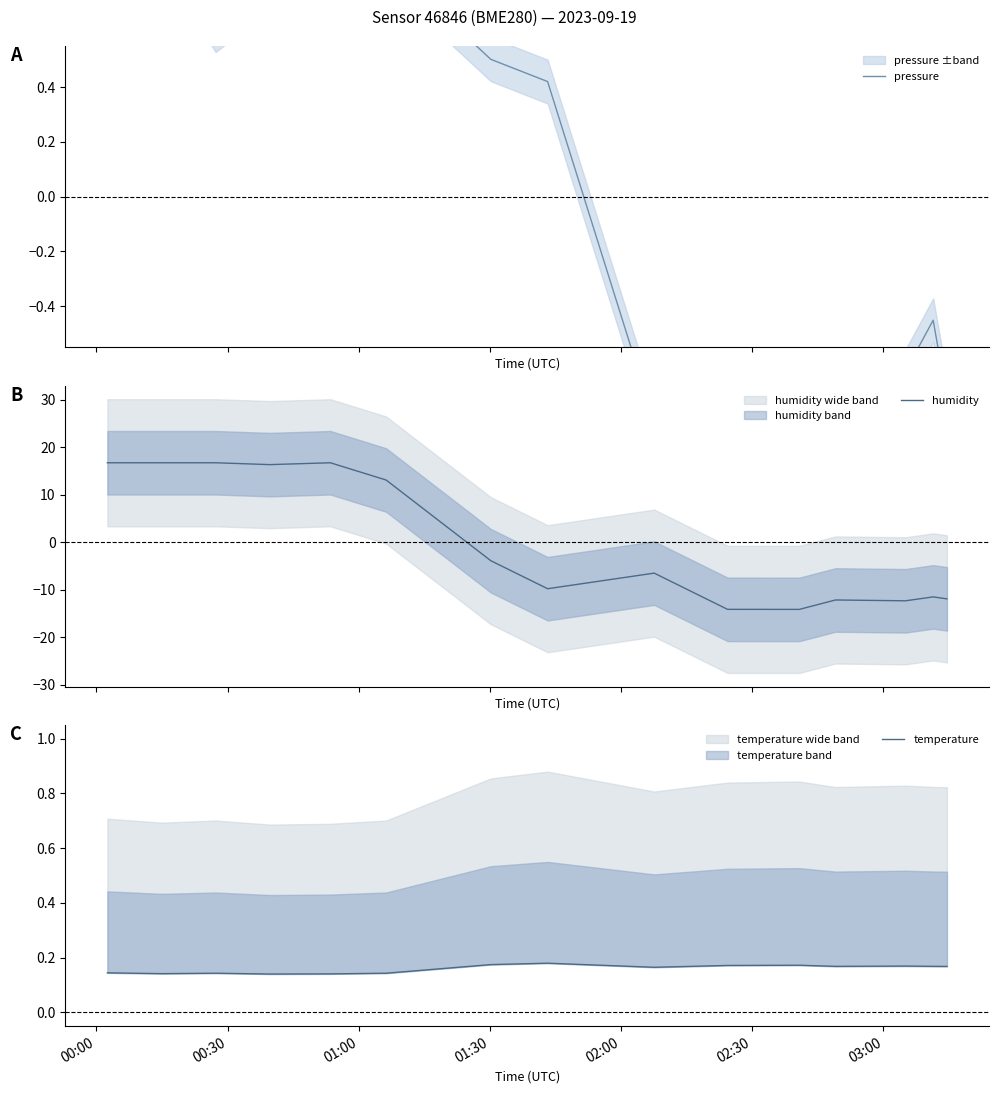

What are all the series names shown in the legend?

pressure, humidity, temperature